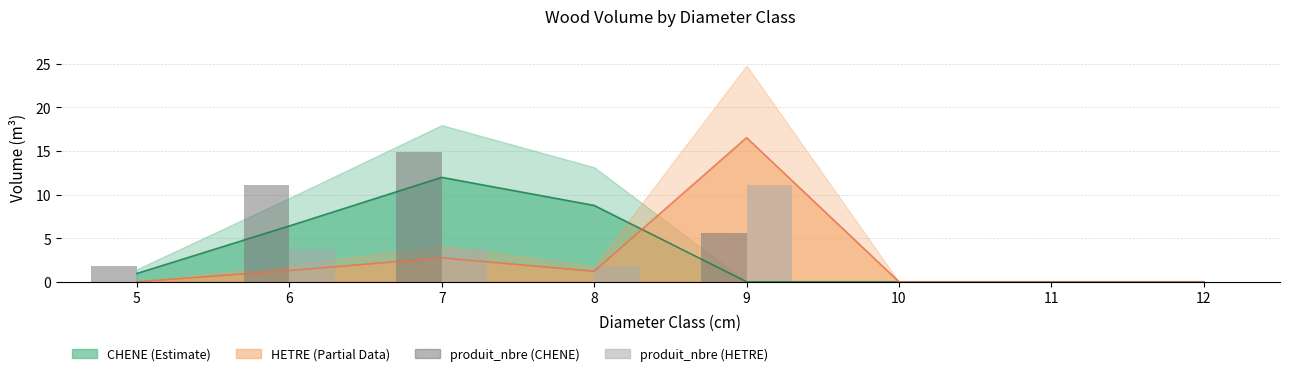

How many bars are there in each group?

2